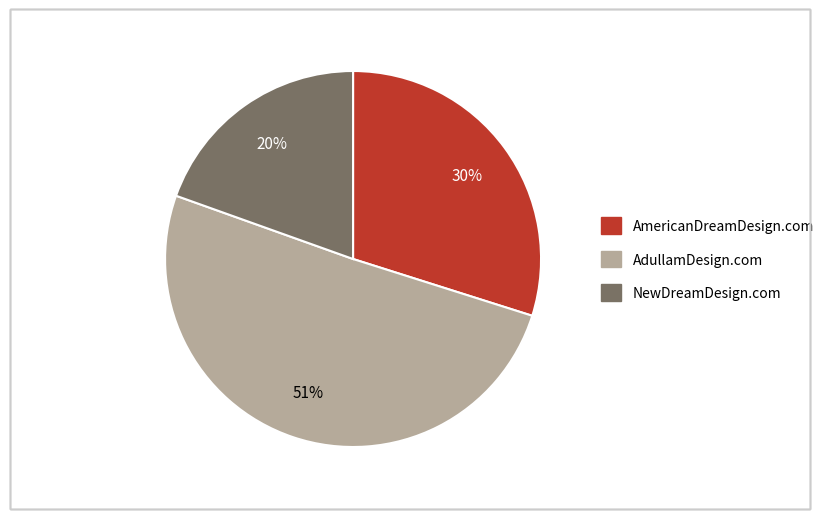

To the nearest percent, what portion does NewDreamDesign.com represent?

20%